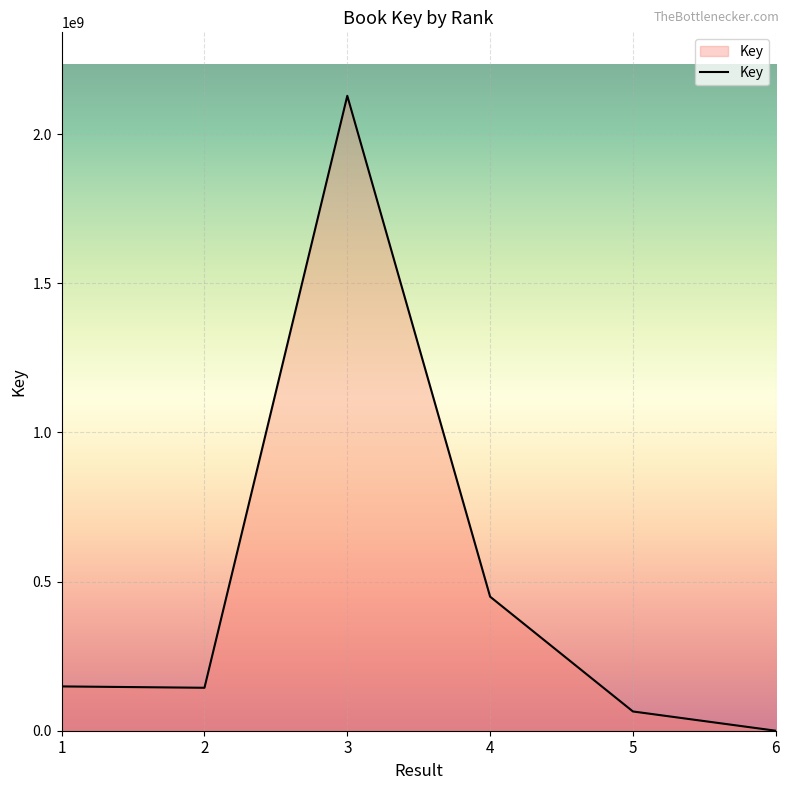

At which category does the data reach its first local valley?

2